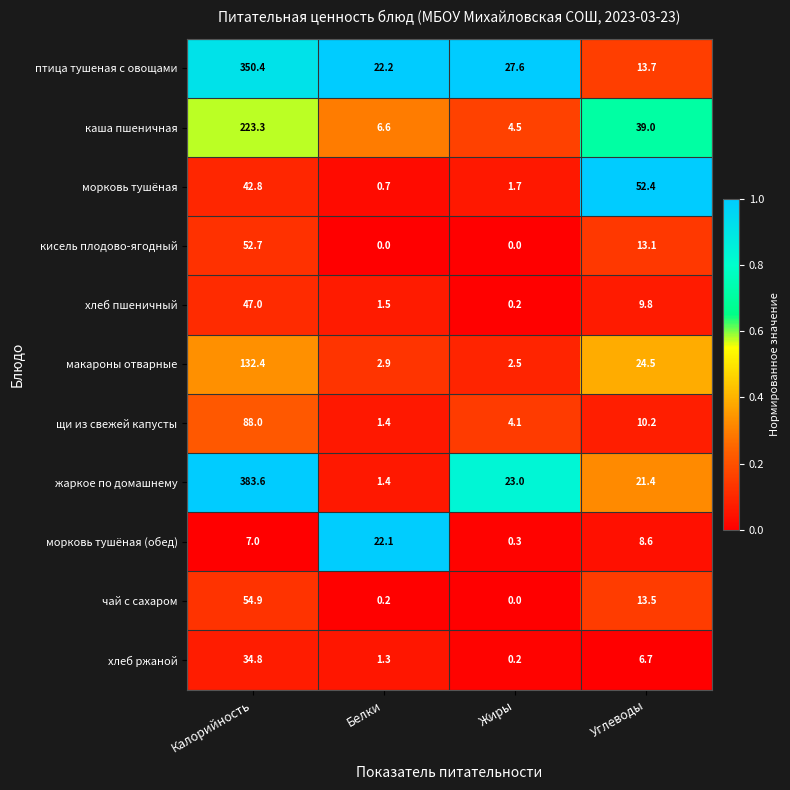

The value of каша пшеничная at Калорийность is 73.1. True or false?

False